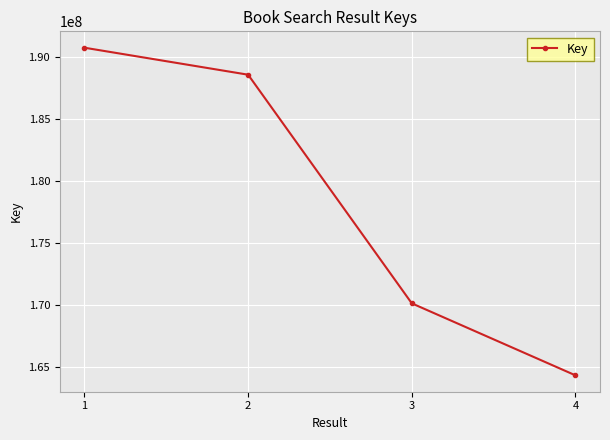

Reading right to left, what are all the values shown in this chart?

164309084	170119376	188569152	190746987